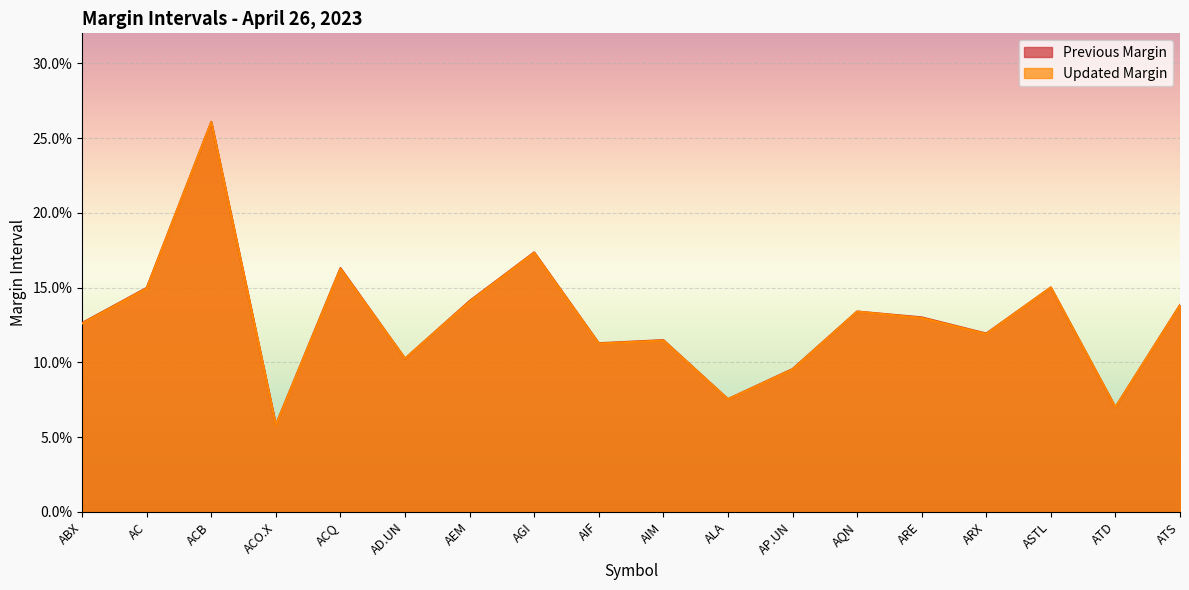

True or false: Previous Margin has a value of 0.1 at ARX.

True